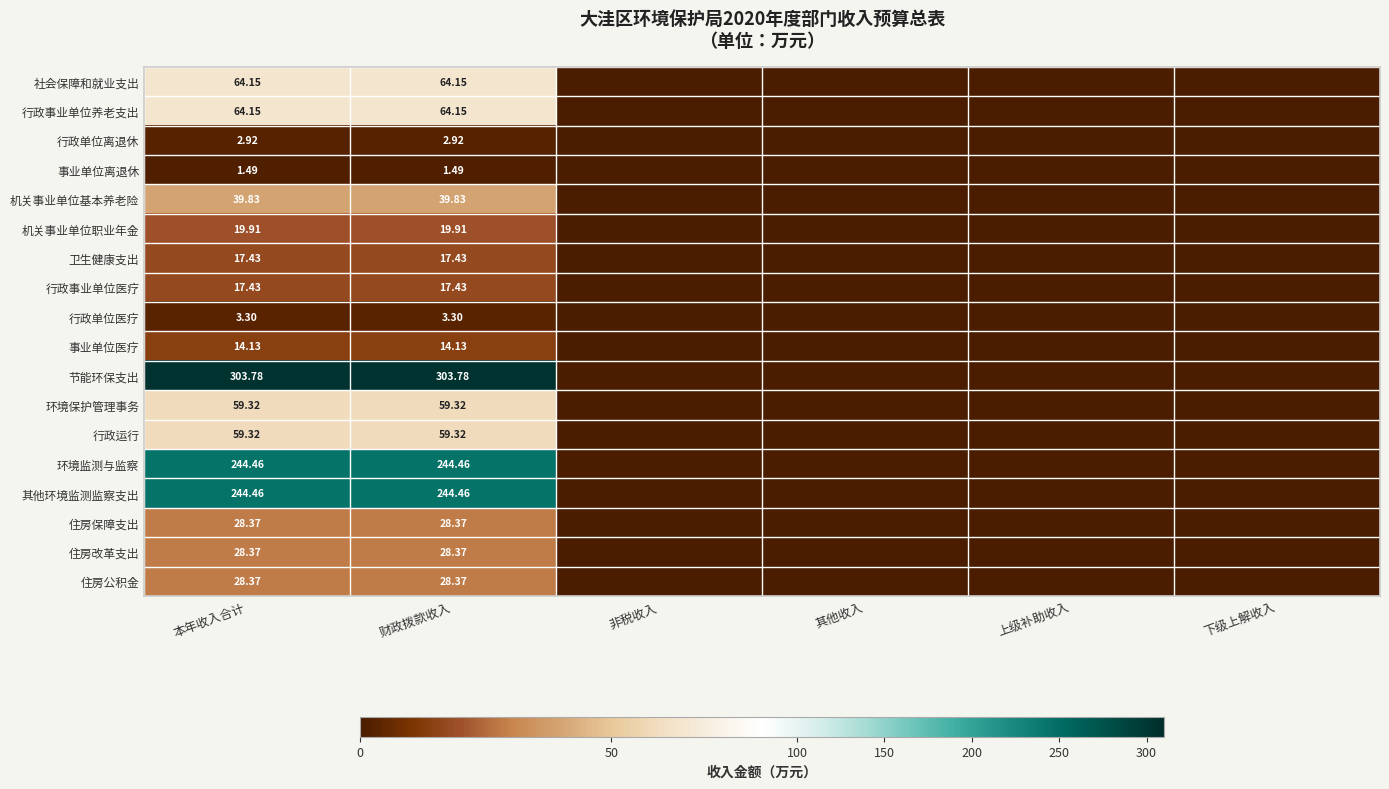

How many data points in 行政单位医疗 are above 0?

2